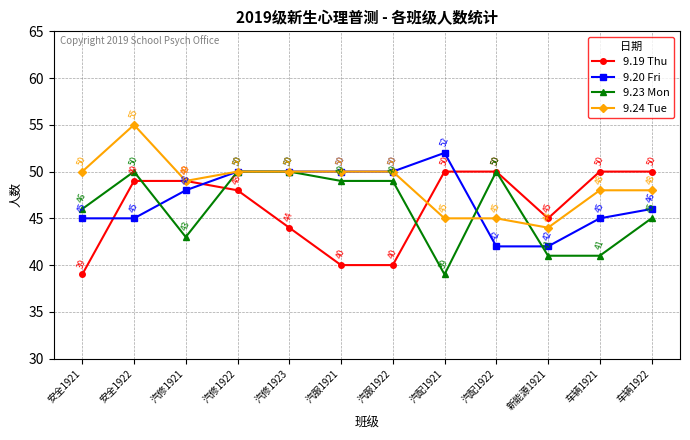

Between which two adjacent categories do 9.19 Thu and 9.20 Fri first intersect?

安全1921 and 安全1922